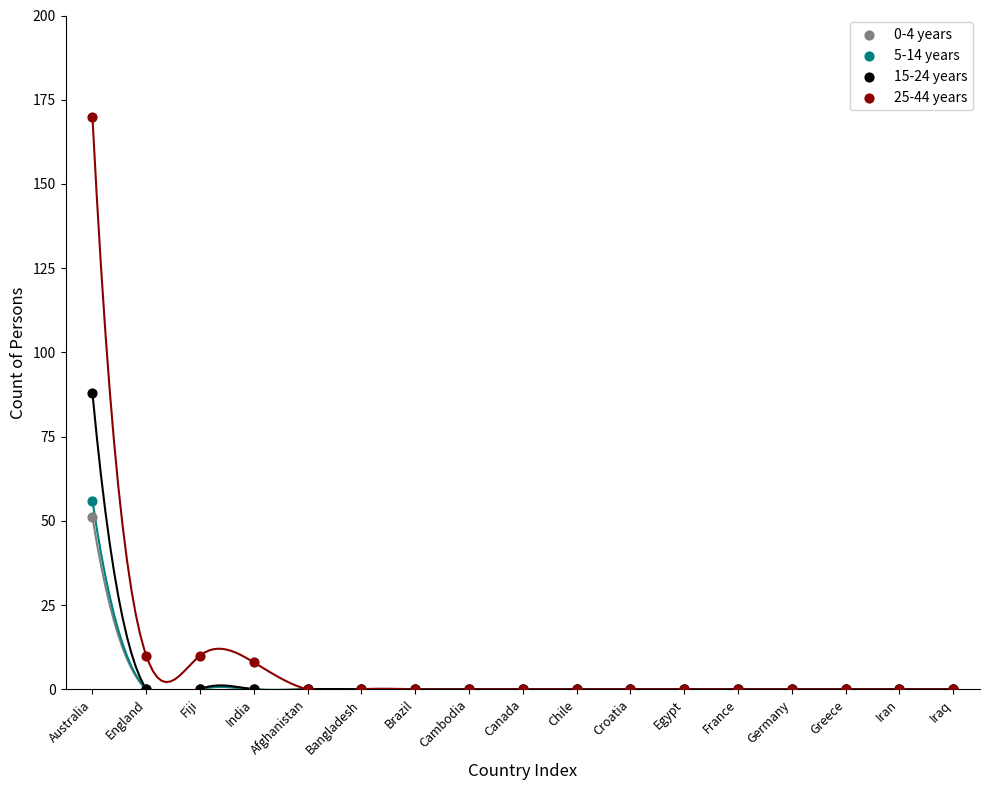

Which series has the largest Y range (max minus min)?

25-44 years